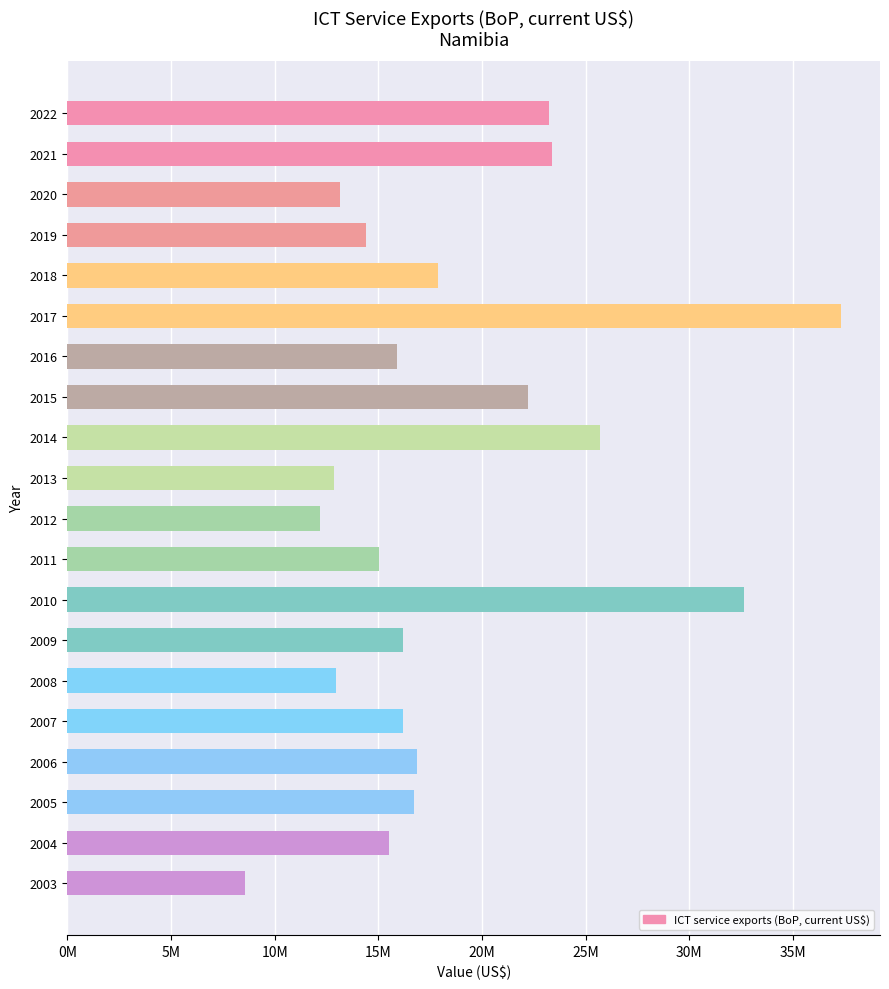

Does the chart contain any negative values?

No